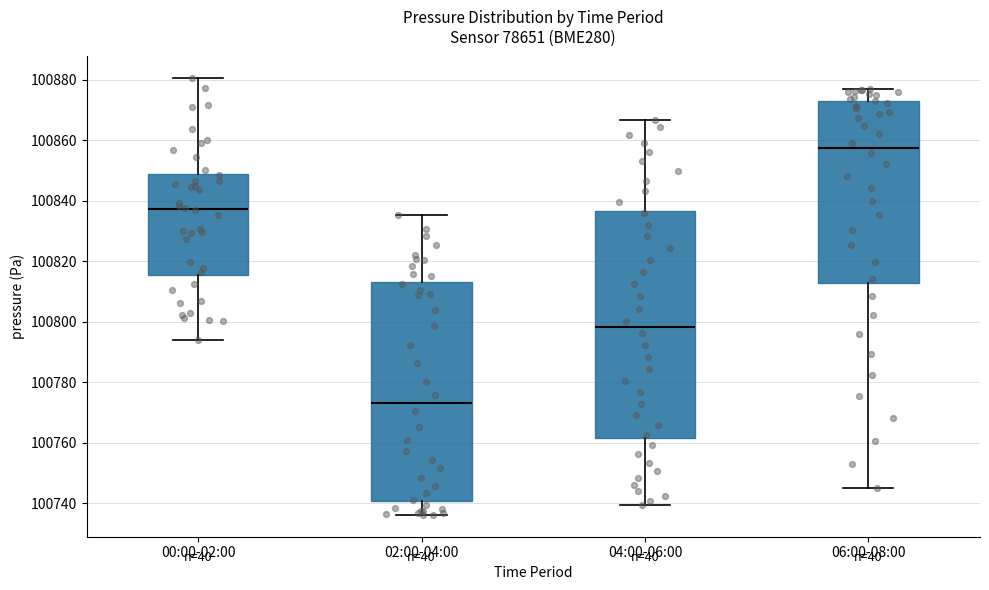

Reading left to right, transcribe this box plot: for each box, give where its median line is, the range the box spans, and where its two whiskers end, as read against the y-axis. The values are not printed on the chart, so give them approximately, as read against the axis.

00:00-02:00: median 100838, box 100816 to 100848, whiskers 100794 to 100880
02:00-04:00: median 100774, box 100740 to 100814, whiskers 100736 to 100836
04:00-06:00: median 100798, box 100762 to 100836, whiskers 100740 to 100866
06:00-08:00: median 100858, box 100812 to 100874, whiskers 100746 to 100876